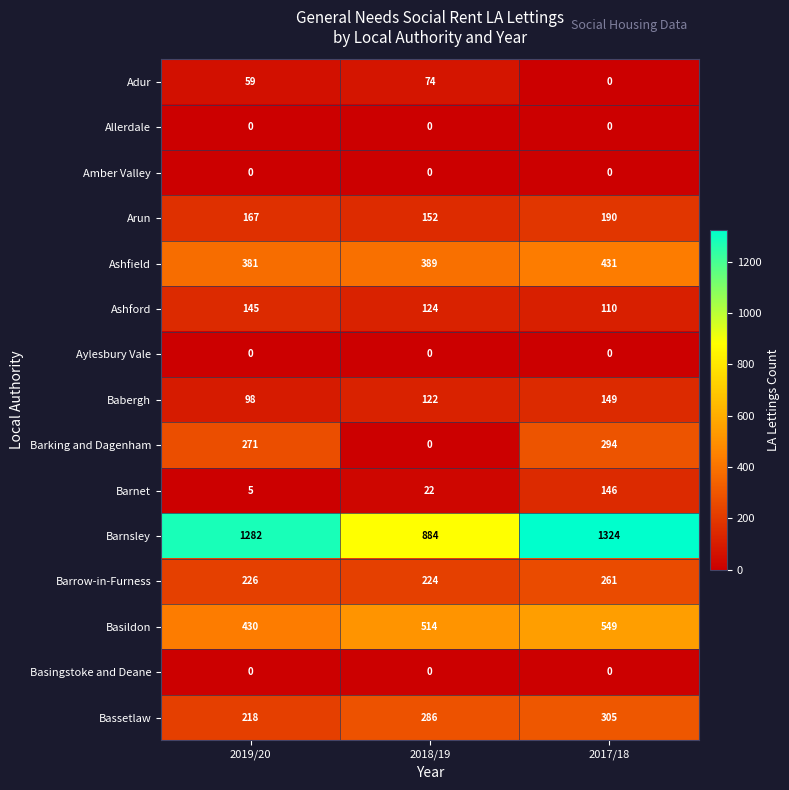

Which series has the largest total across all categories?

Barnsley